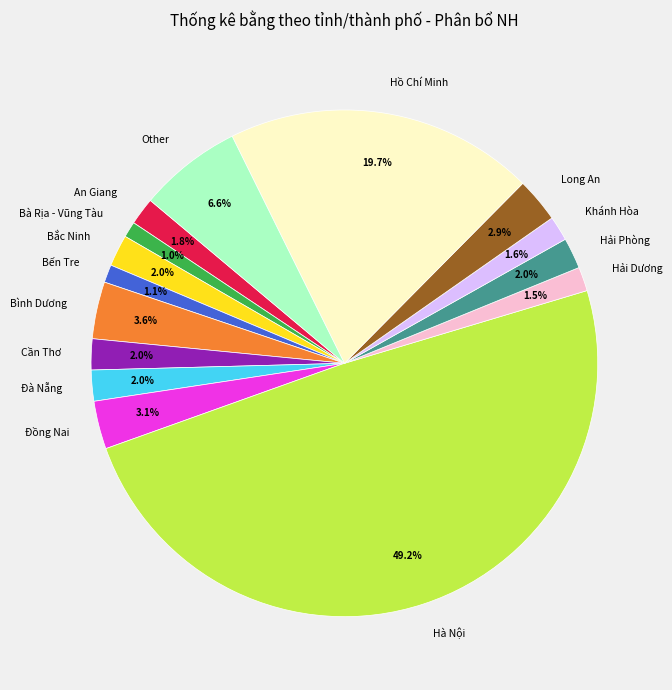

Count the number of slices in the pie.

15